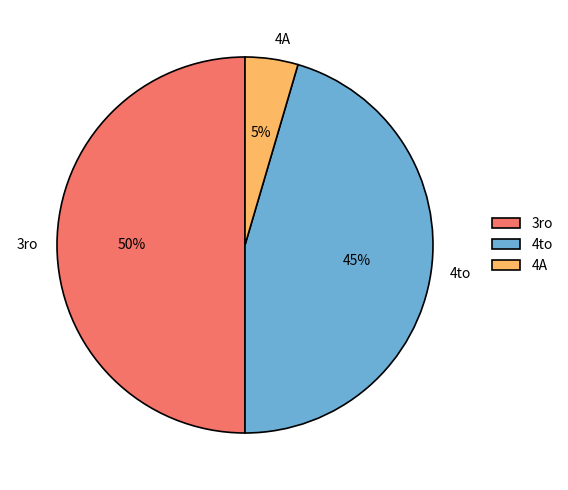

Do 4to and 3ro together represent more than half of the pie?

Yes